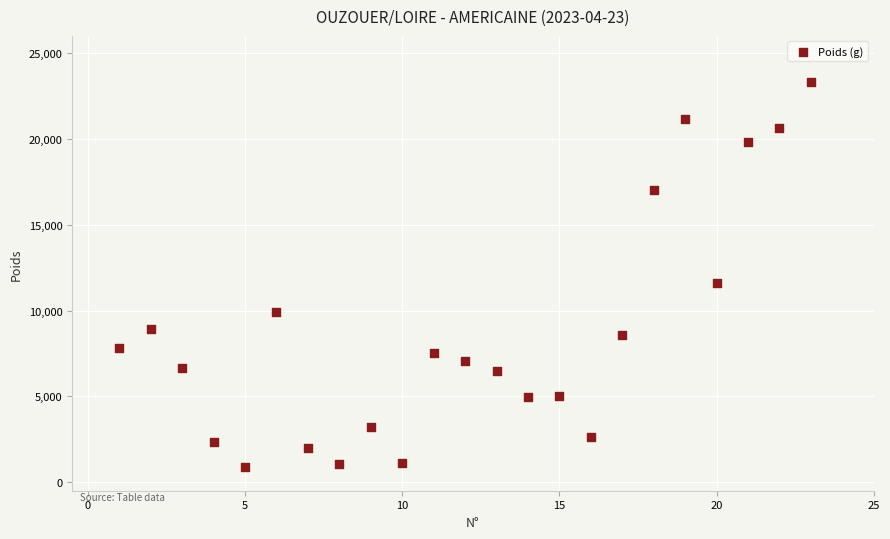

What Y value in the scatter plot is closest to 12100?

11610